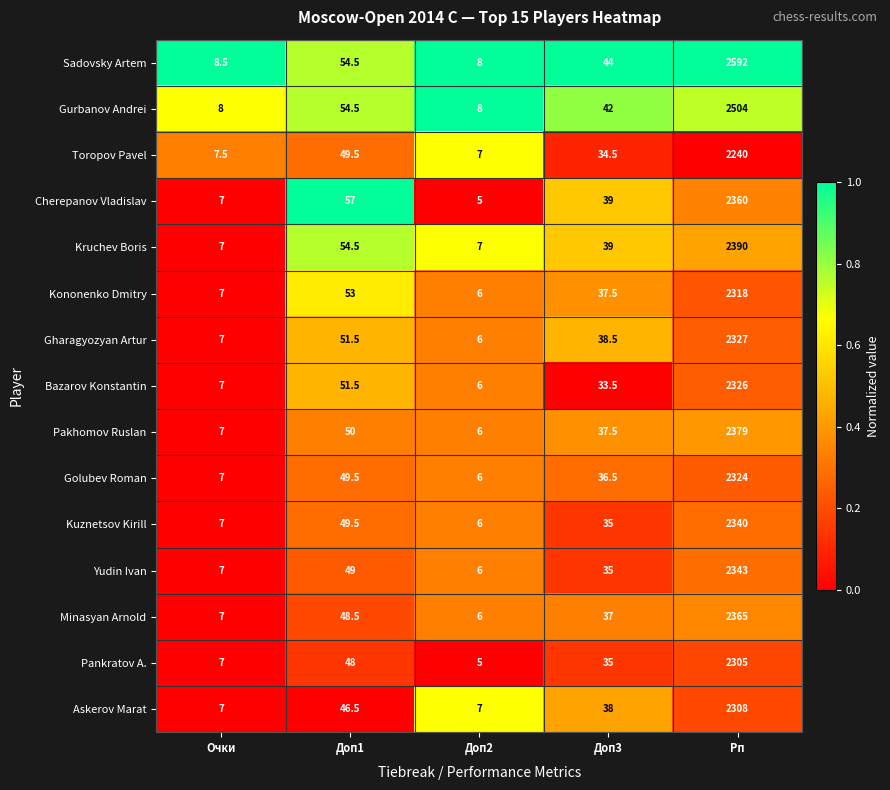

What is the difference between the Cherepanov Vladislav values at Доп3 and Рп?

2321.0